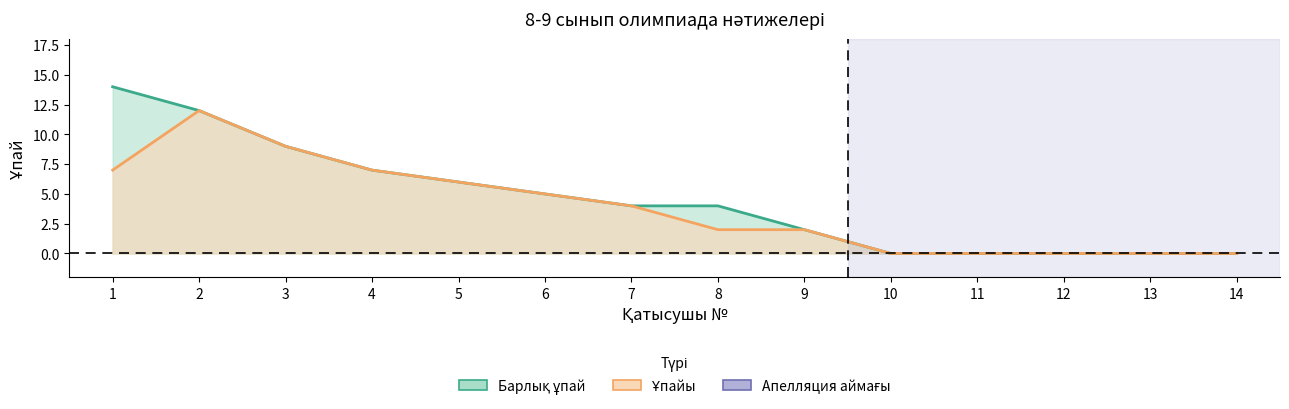

Is it true that Барлық ұпай equals 5 at 6?

True